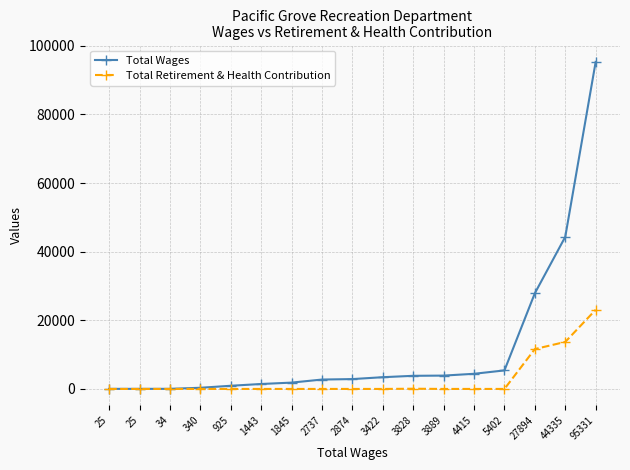

How many data points does each series have?

17